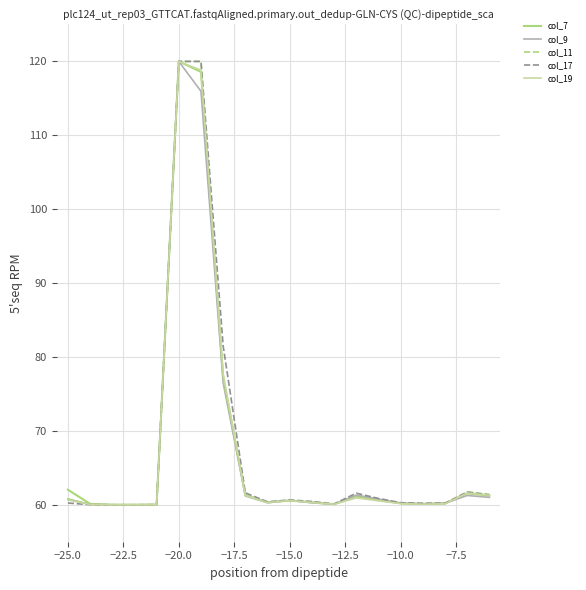

What is the minimum value shown in the chart?

60.0